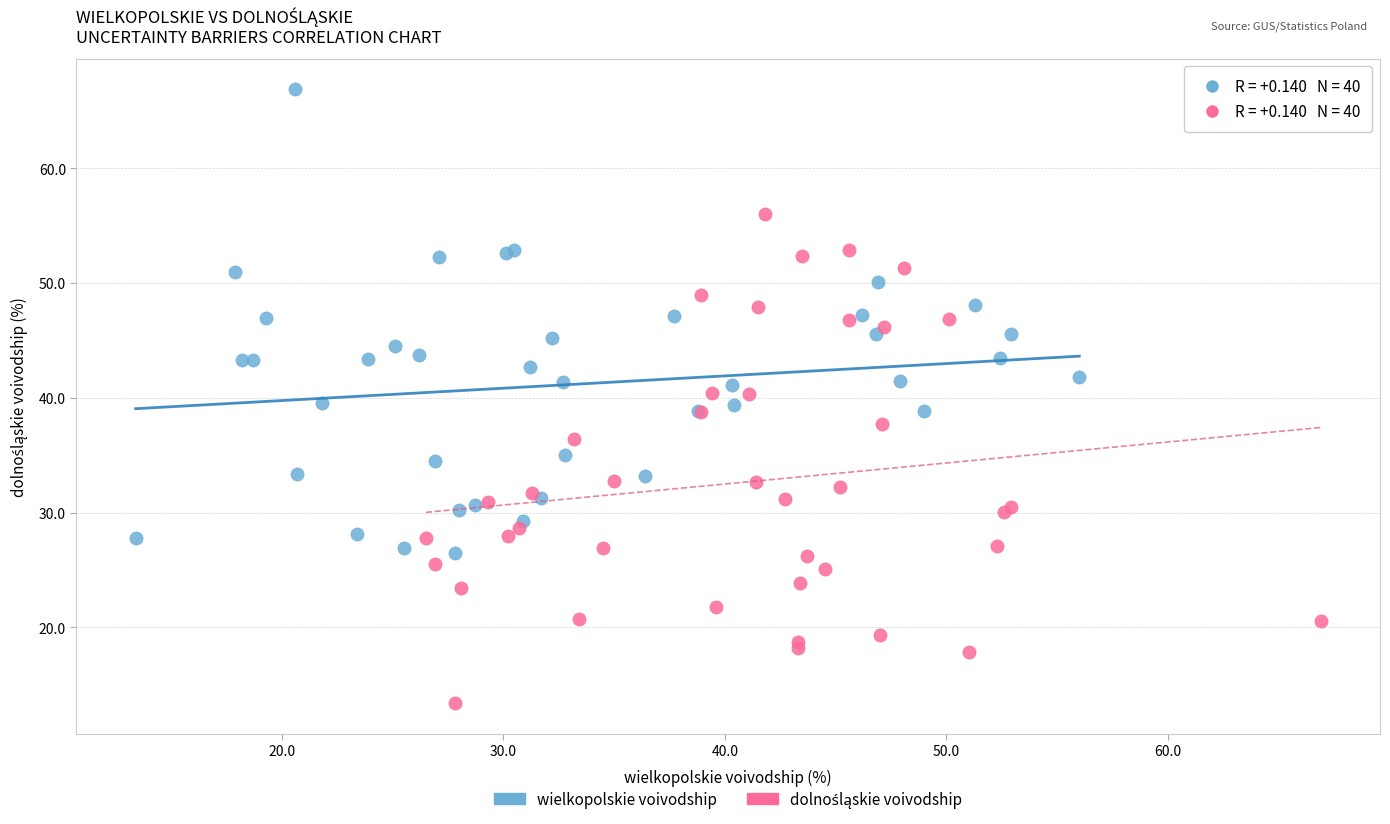

Which series reaches the maximum Y coordinate?

wielkopolskie voivodship